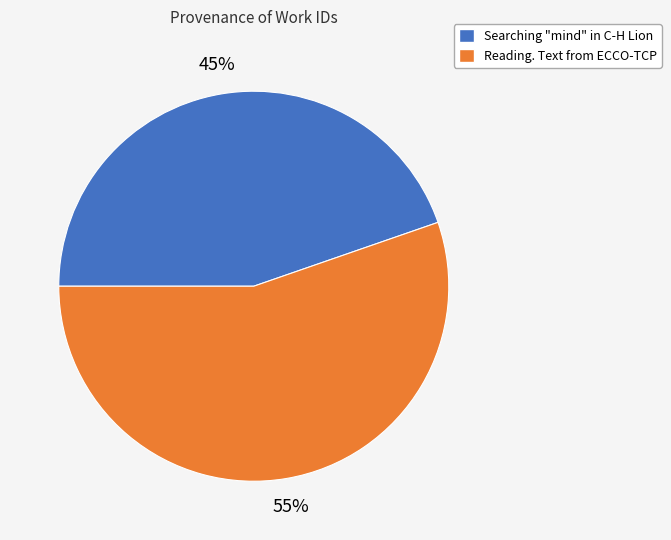

Approximately how many times larger is the value at Reading. Text from ECCO-TCP compared to Searching "mind" in C-H Lion?

1.2